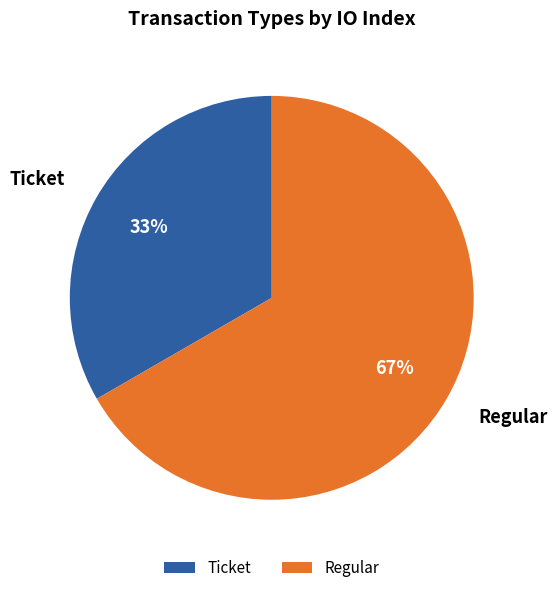

True or false: Regular accounts for 67% of the total.

True